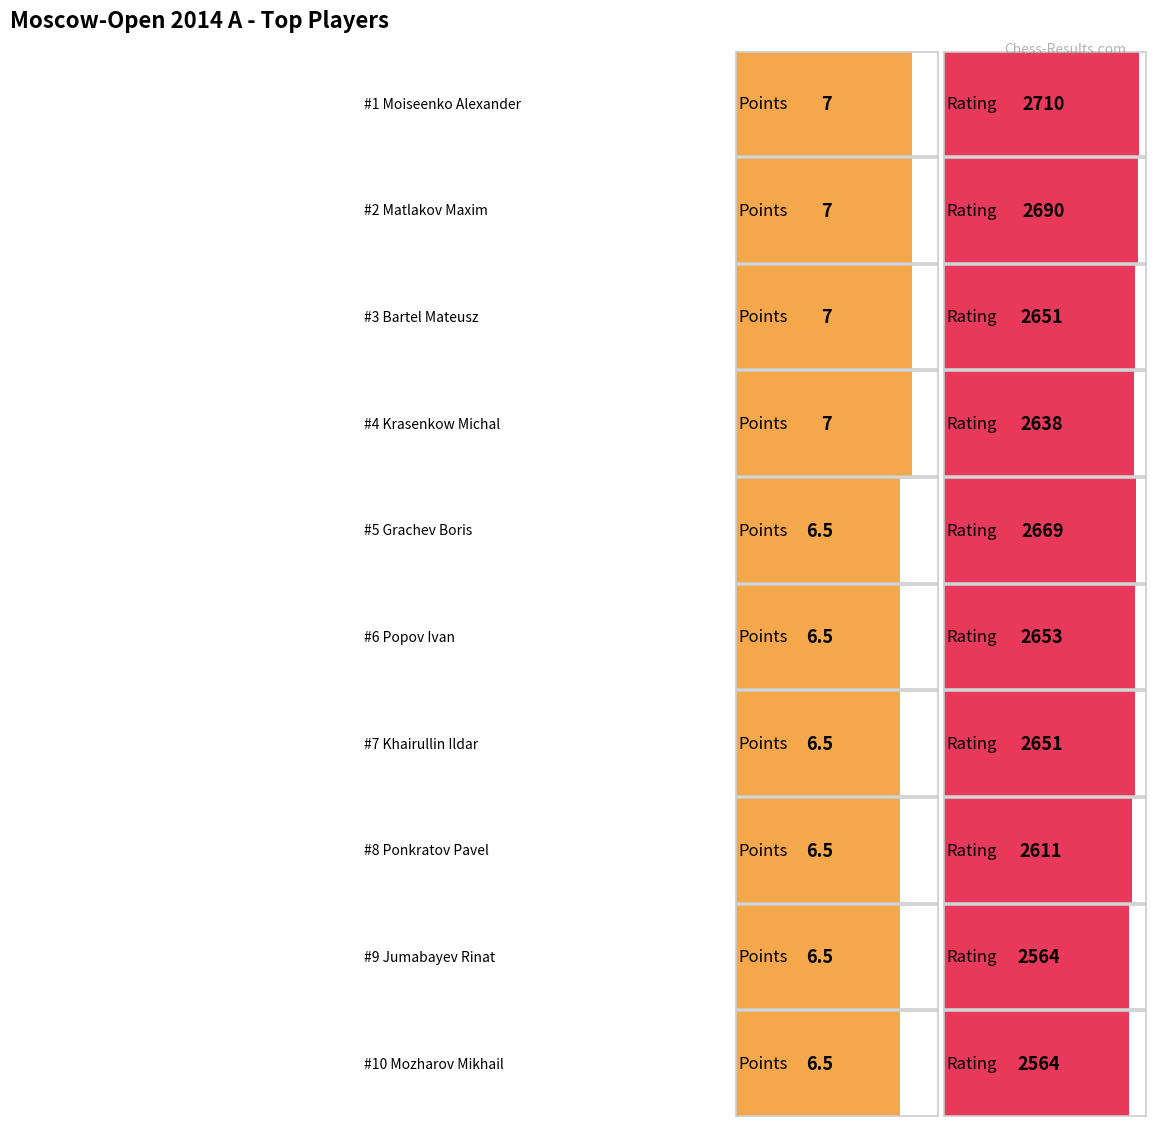

What is the value of the Rating bar at the 7th from the left?

2651.0